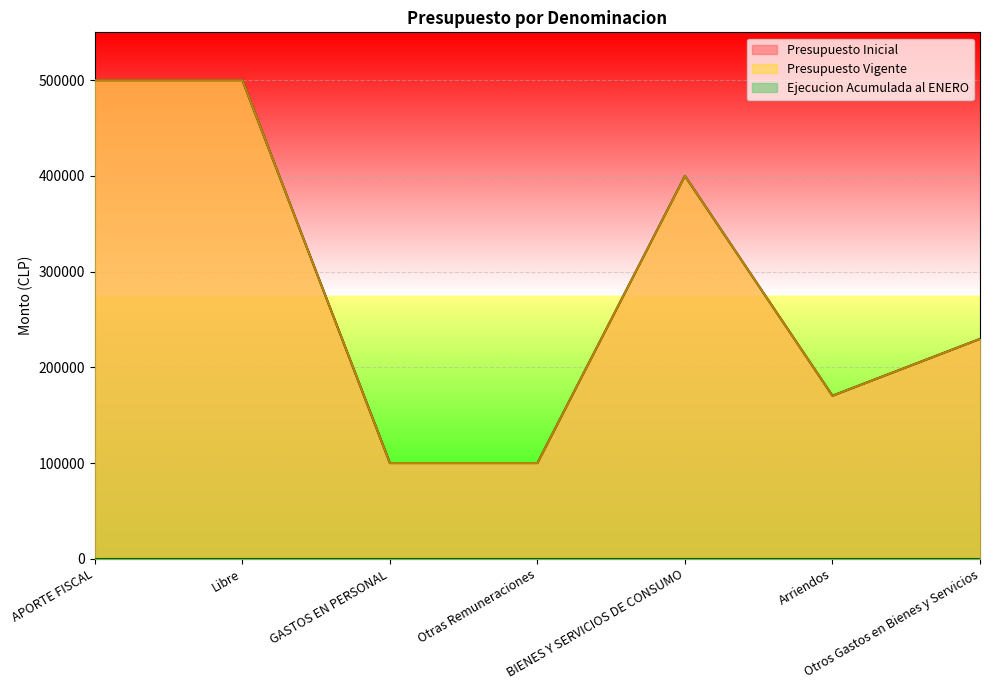

Reading right to left, extract all data points from this chart.

Presupuesto Inicial: 229688	170312	400000	100000	100000	500000	500000
Presupuesto Vigente: 229688	170312	400000	100000	100000	500000	500000